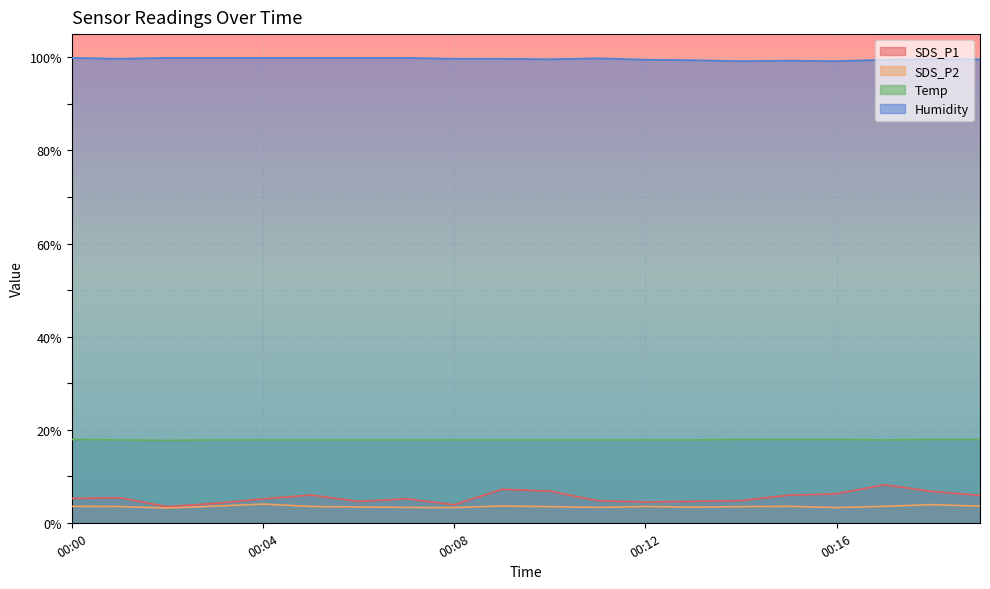

True or false: Temp and SDS_P1 cross at least once.

False